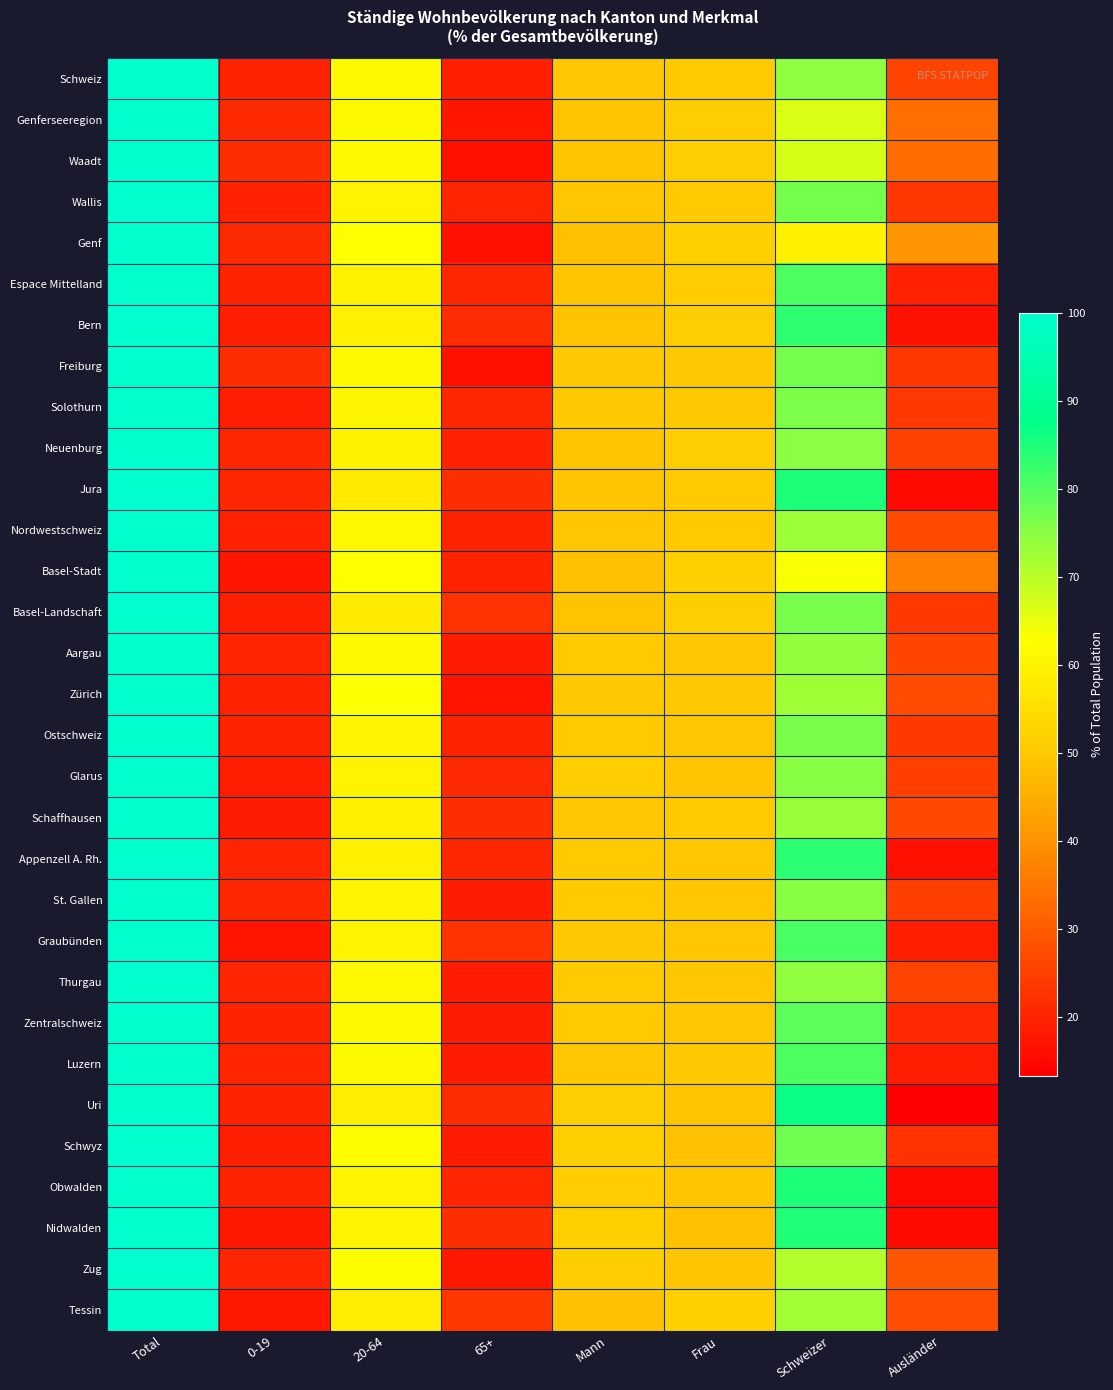

Rank the series at 0-19 from highest to lowest value.

Freiburg, Waadt, Genferseeregion, Genf, Neuenburg, Jura, St. Gallen, Appenzell A. Rh., Aargau, Thurgau, Luzern, Zug, Schweiz, Uri, Zentralschweiz, Zürich, Obwalden, Espace Mittelland, Ostschweiz, Nordwestschweiz, Wallis, Basel-Landschaft, Schwyz, Glarus, Solothurn, Bern, Schaffhausen, Nidwalden, Tessin, Basel-Stadt, Graubünden